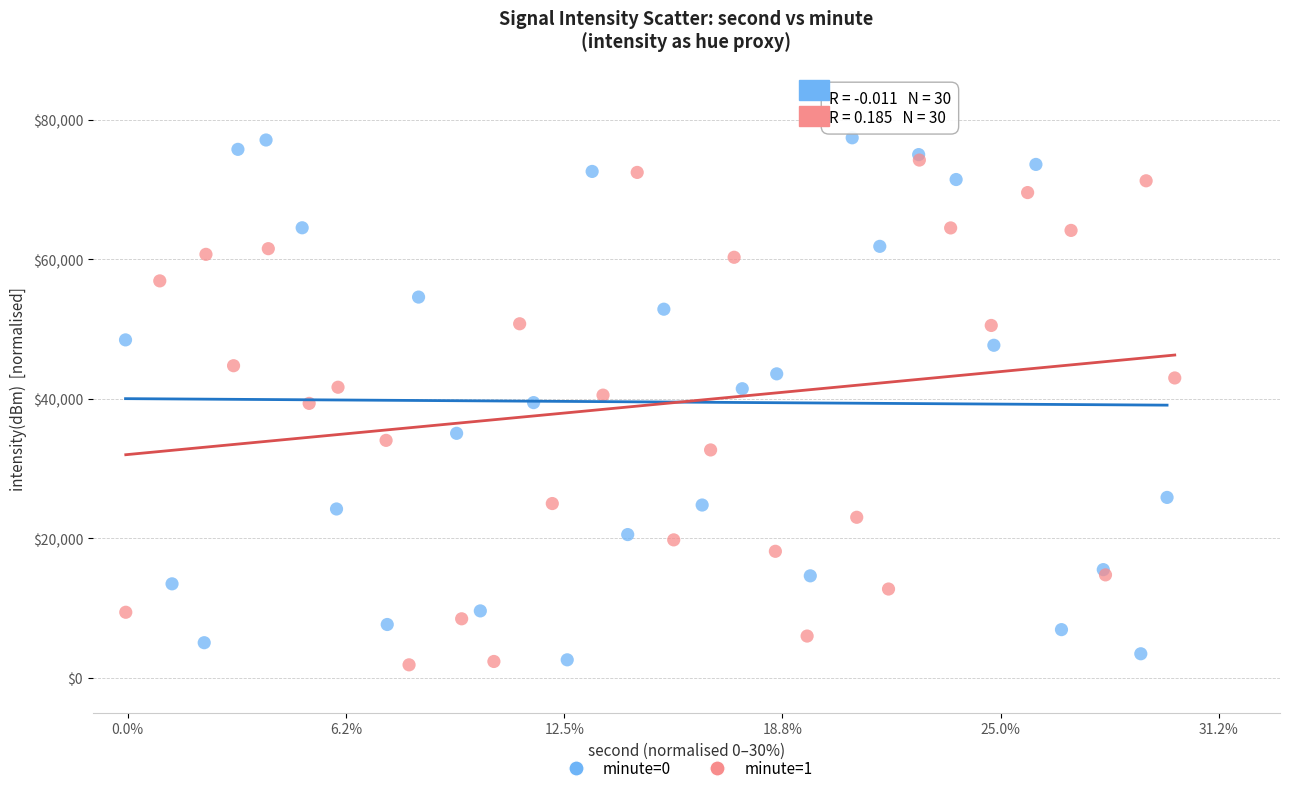

What are all the series names shown in the legend?

minute=0, minute=1